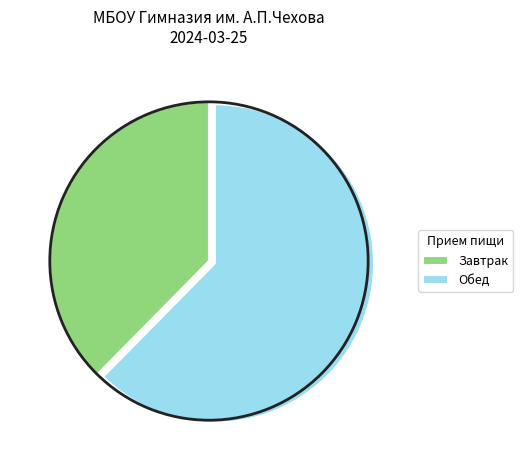

Does any single category account for the majority?

Yes